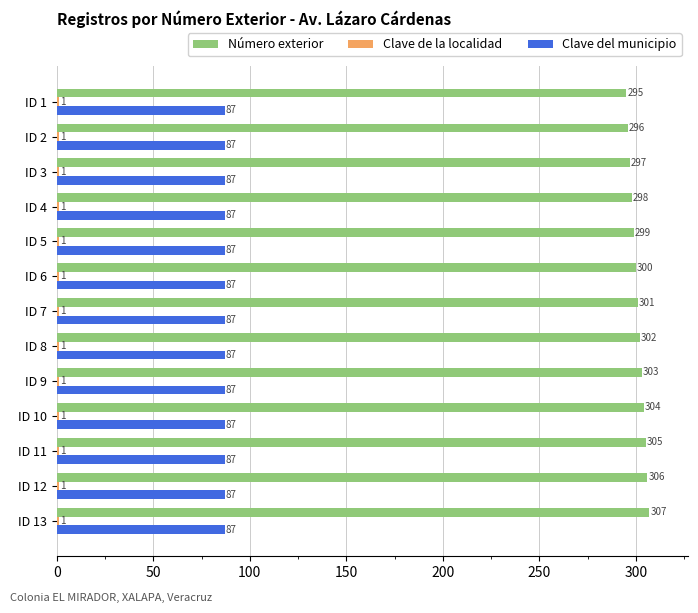

What is the difference between the second highest and second lowest values in the Número exterior series?

10